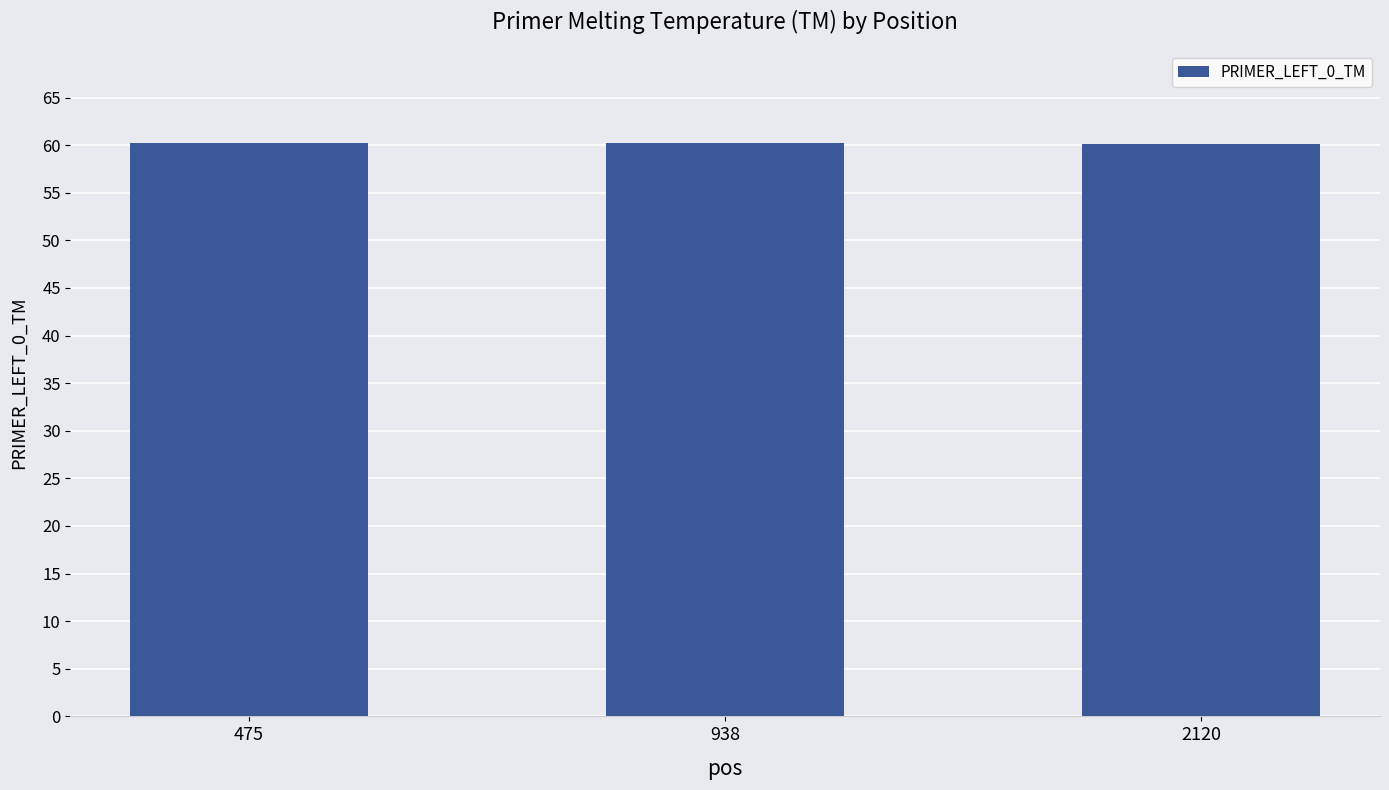

Count the number of categories in the chart.

3